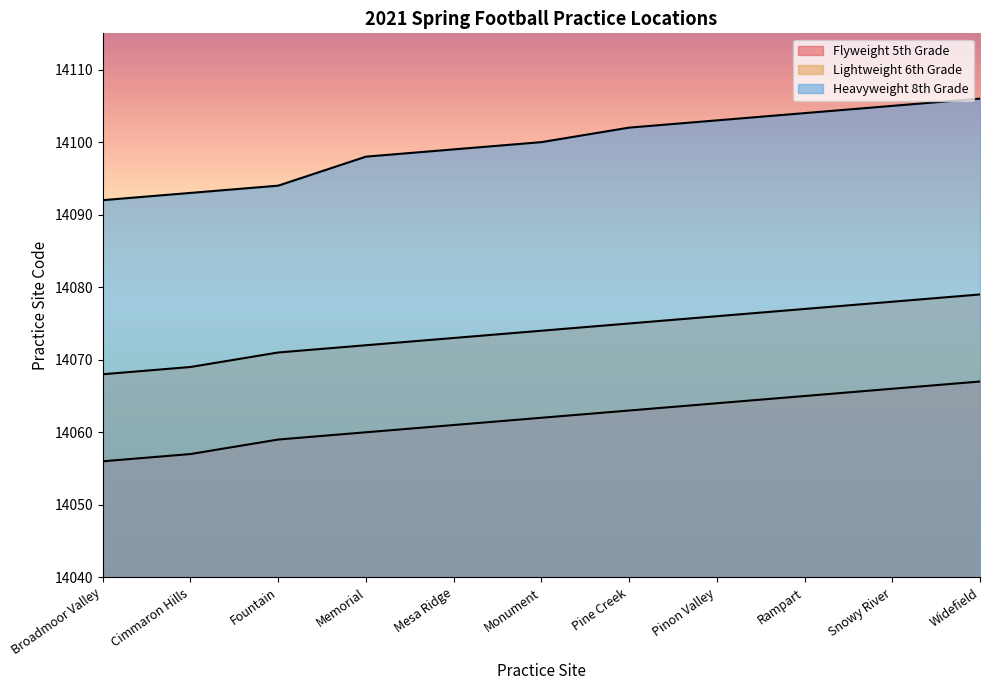

Which label corresponds to the largest value in the chart?

Widefield